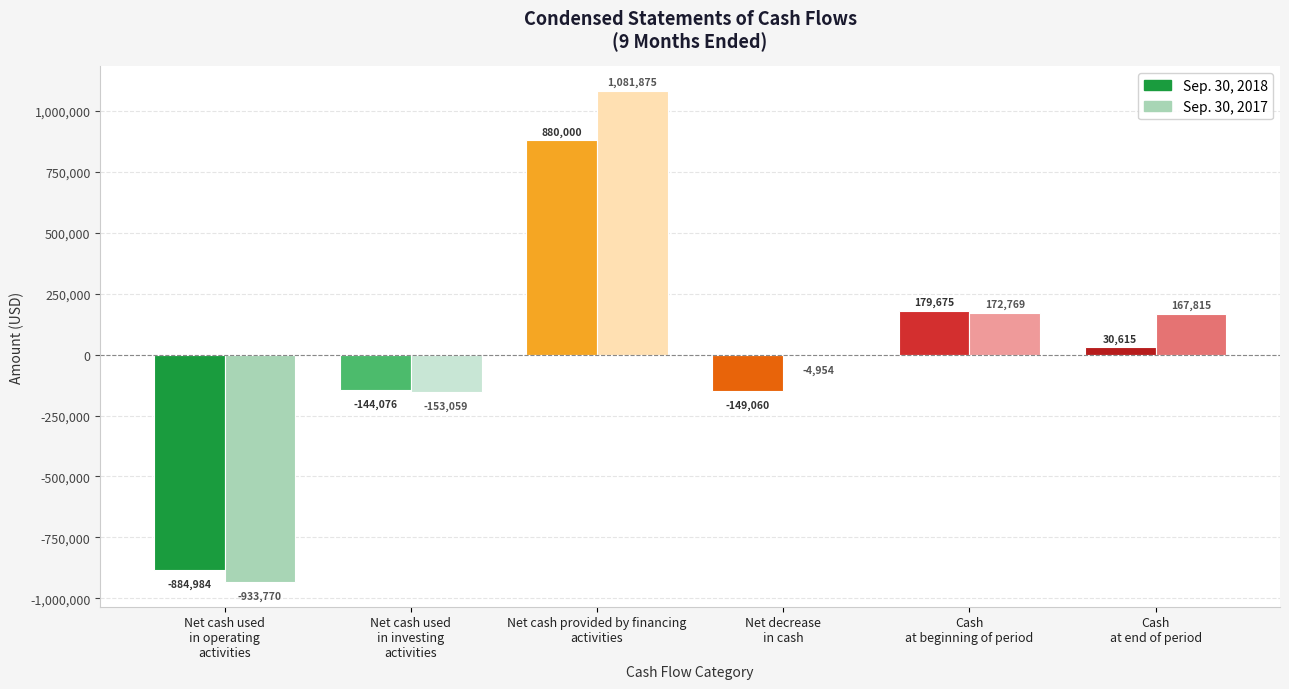

Reading left to right, list all the values displayed in this chart.

Sep. 30, 2018: -884984	-144076	880000	-149060	179675	30615
Sep. 30, 2017: -933770	-153059	1081875	-4954	172769	167815